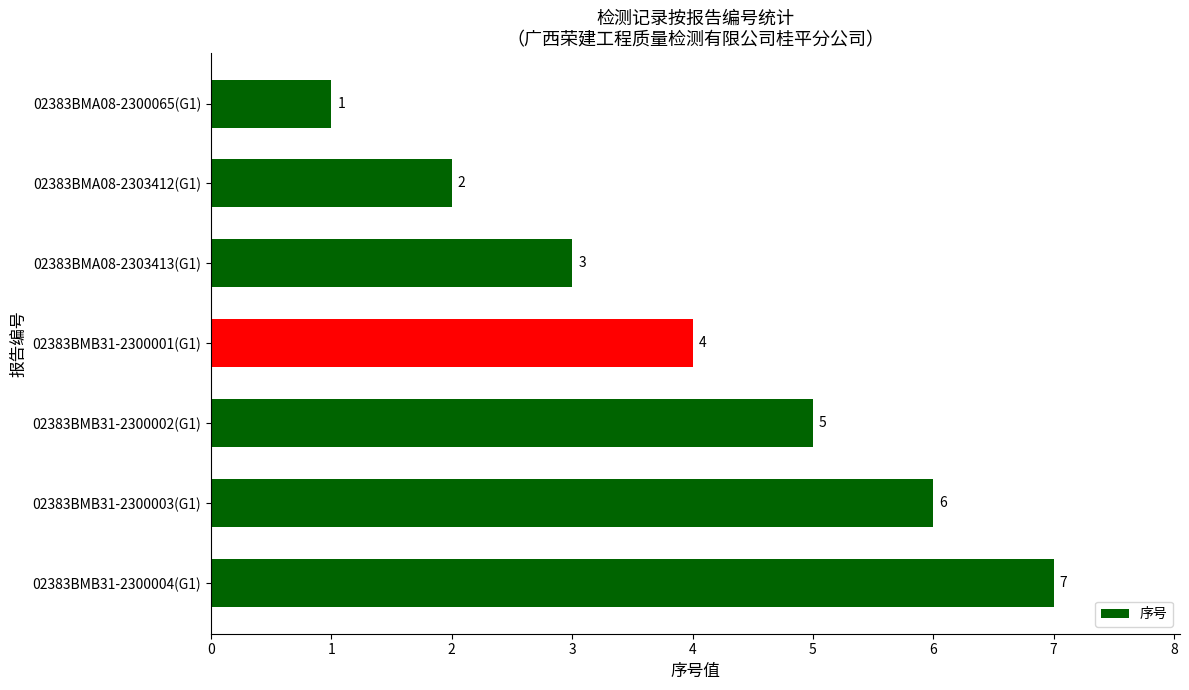

Count the number of data series in this chart.

1